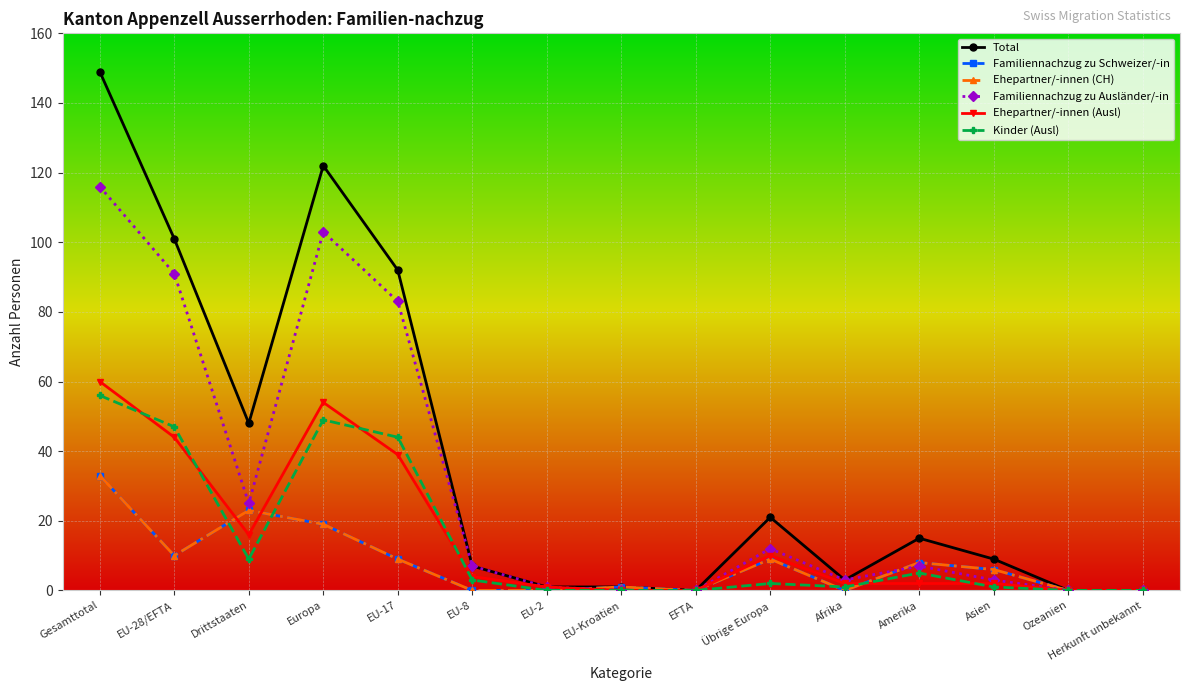

What is the difference between the Familiennachzug zu Ausländer/-in values at EU-28/EFTA and Gesamttotal?

25